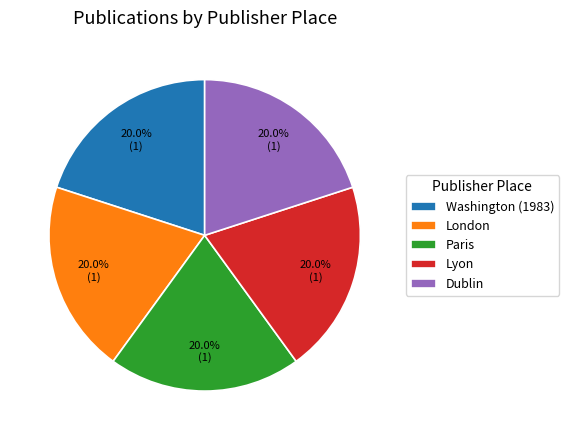

Does Lyon represent more than half of the total?

No